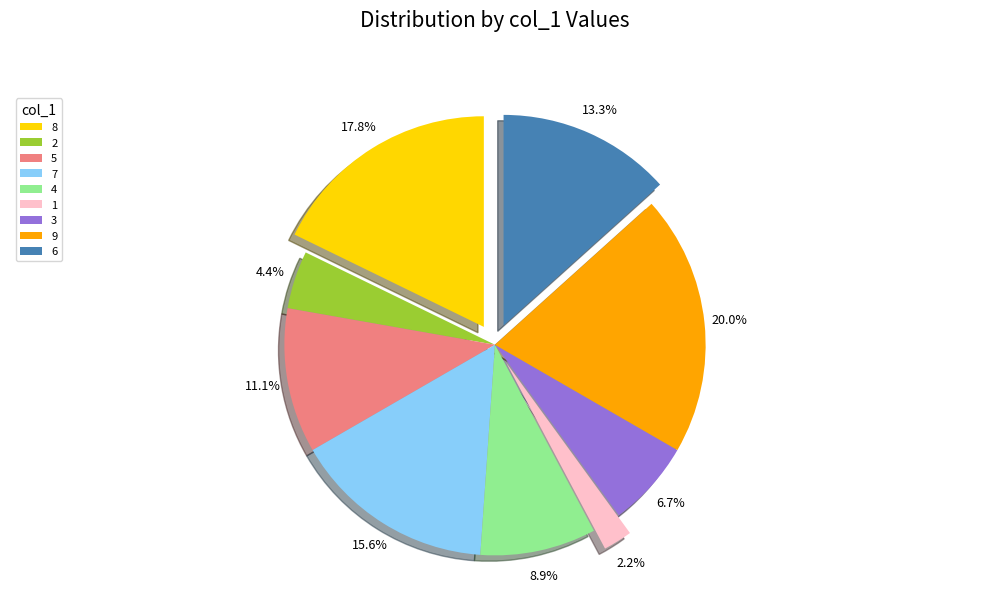

The 7 slice represents 23% of the pie. True or false?

False